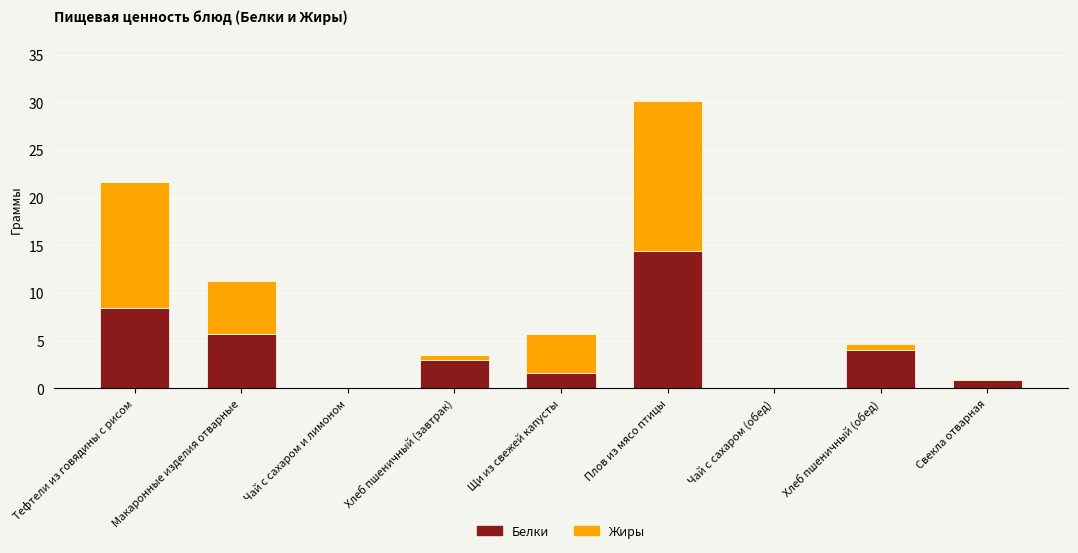

At which category is the sum across all series the highest?

Плов из мясо птицы